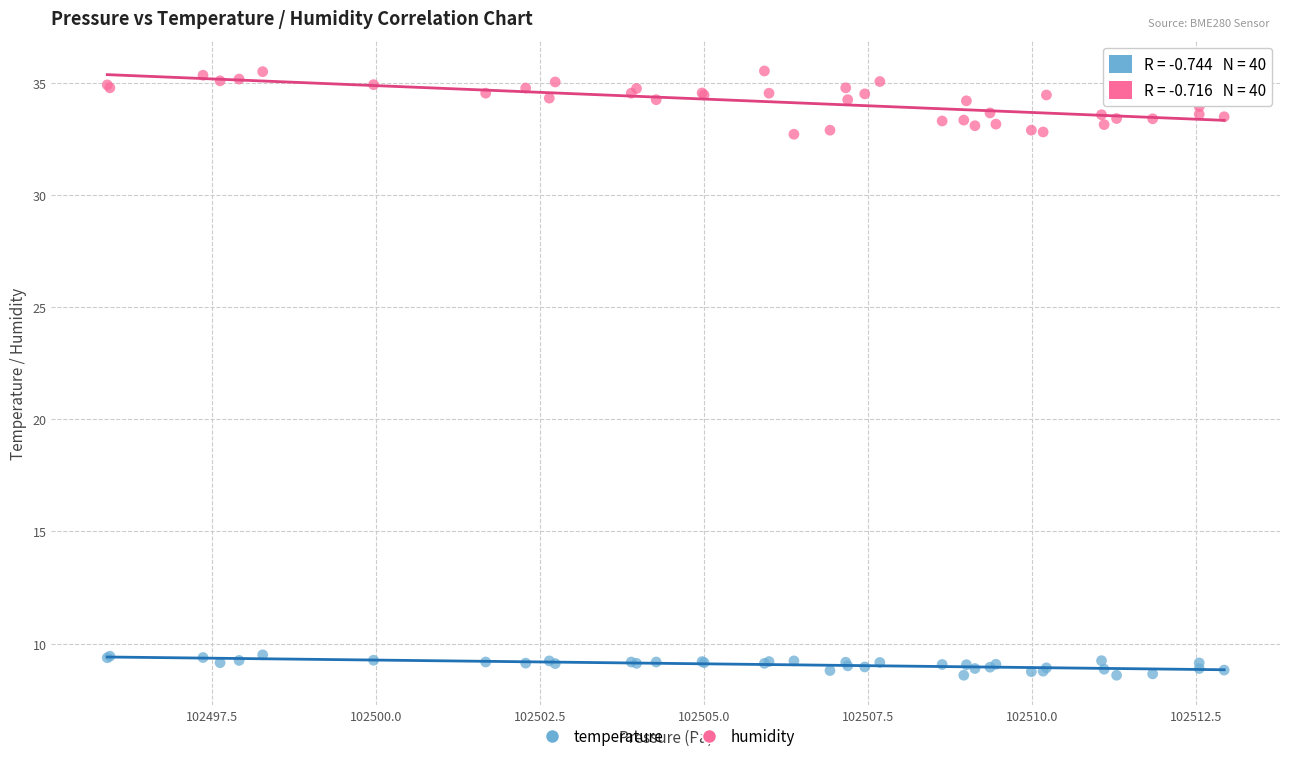

Which series reaches the minimum Y coordinate?

temperature